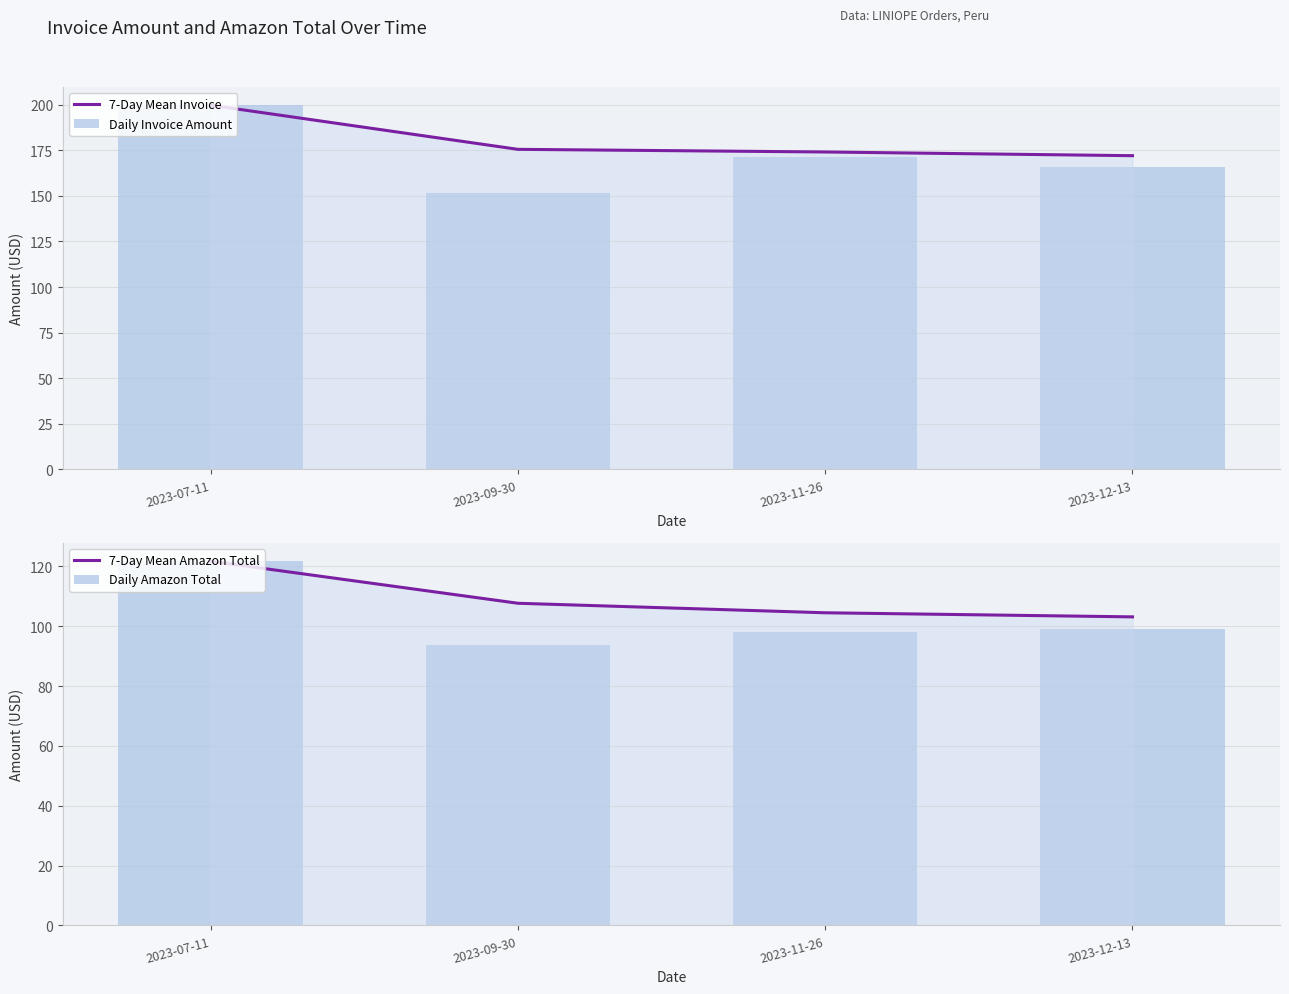

At how many categories does at least one series exceed 189?

1